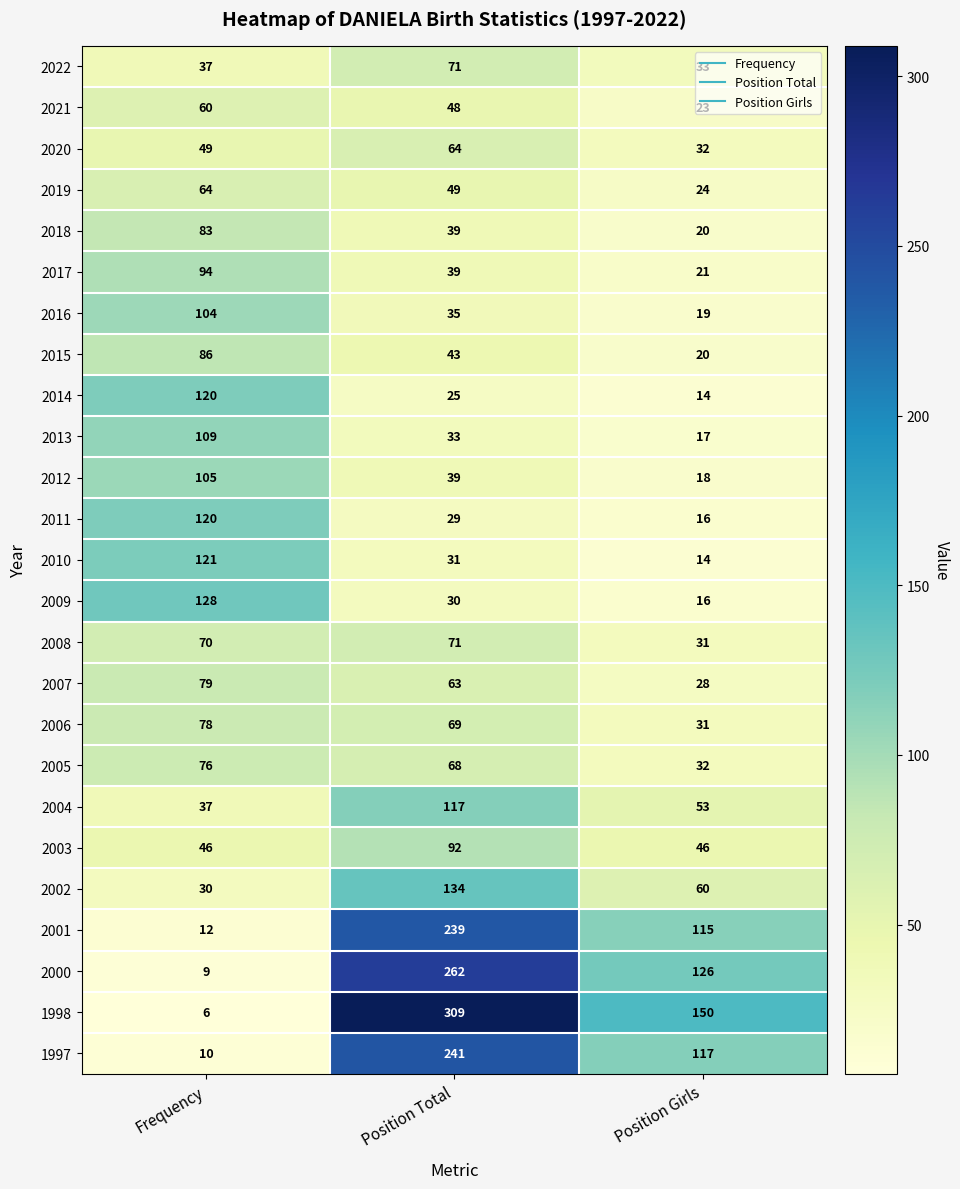

What is the minimum value shown in the chart?

6